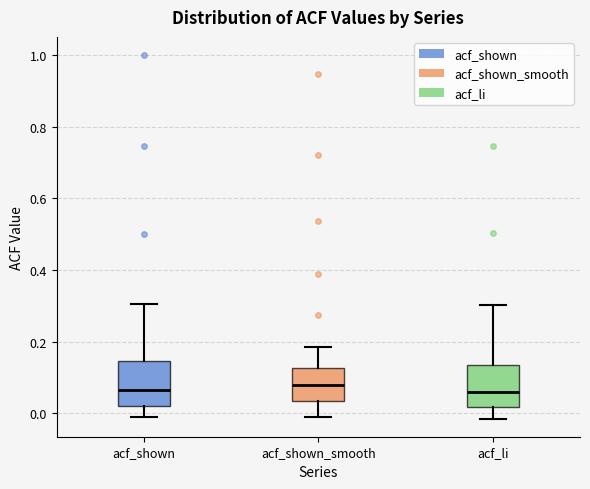

Reading left to right, transcribe this box plot: for each box, give where its median line is, the range the box spans, and where its two whiskers end, as read against the y-axis. The values are not printed on the chart, so give them approximately, as read against the axis.

acf_shown: median 0.06, box 0.02 to 0.14, whiskers -0.02 to 0.30
acf_shown_smooth: median 0.08, box 0.04 to 0.12, whiskers 0.00 to 0.18
acf_li: median 0.06, box 0.02 to 0.14, whiskers -0.02 to 0.30